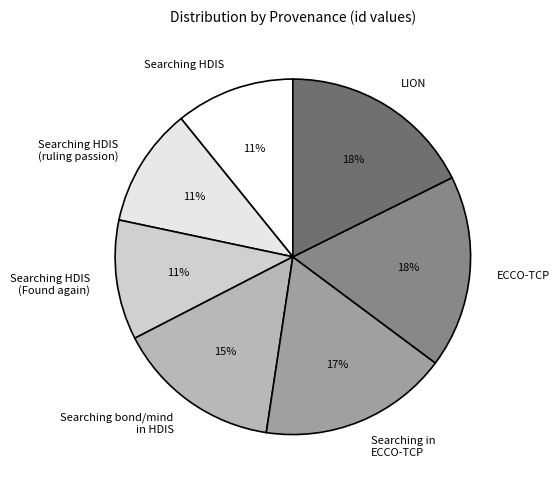

How many segments does this pie chart have?

7